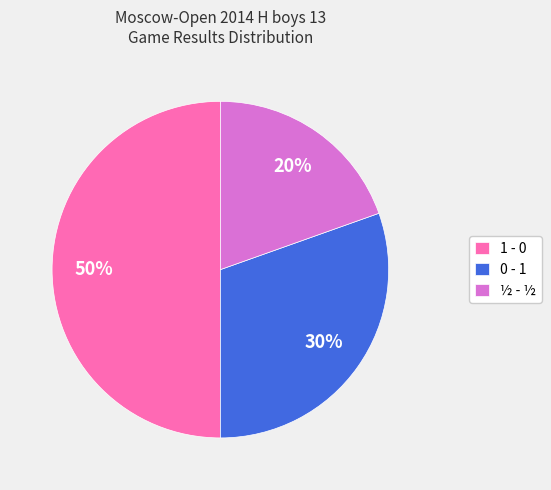

Does ½ - ½ account for over 50% of the chart?

No